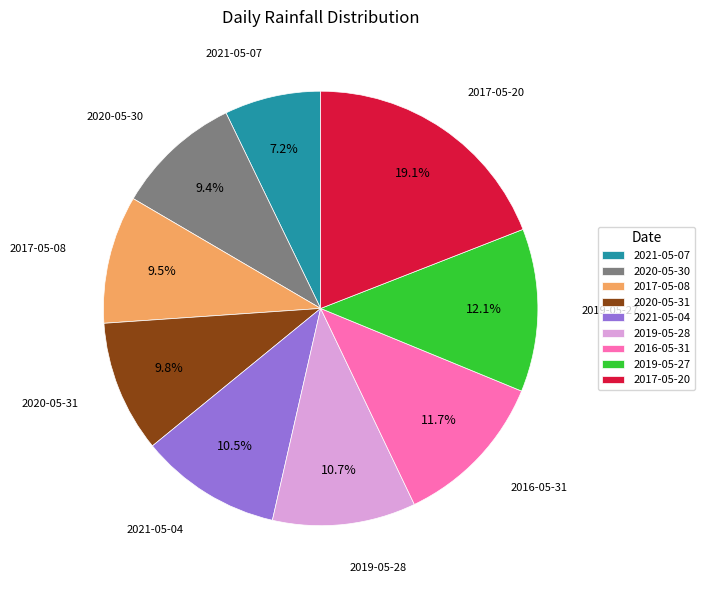

Is 2016-05-31 the majority of the pie?

No